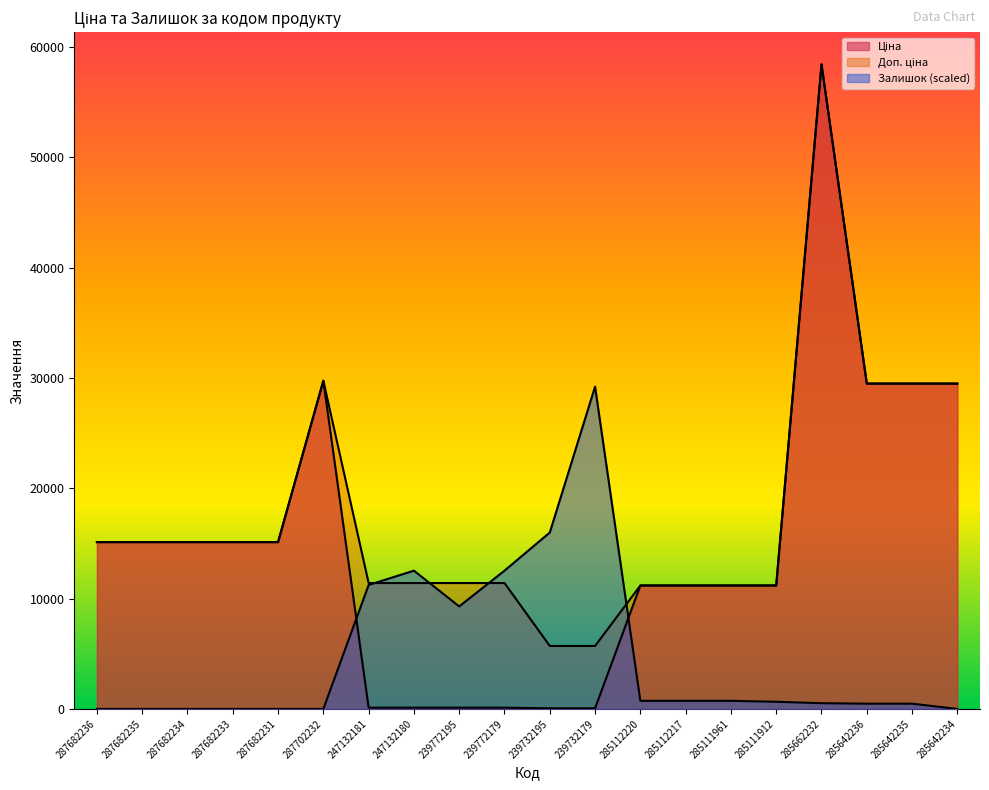

Reading left to right, what are all the values shown in this chart?

Ціна: 15120.0	15120.0	15120.0	15120.0	15120.0	29747.2	114.1	114.1	114.1	114.1	57.0	57.0	11188.2	11188.2	11188.2	11188.2	58426.5	29491.5	29491.5	29491.5
Доп. ціна: 15120.0	15120.0	15120.0	15120.0	15120.0	29747.2	11410.0	11410.0	11410.0	11410.0	5705.0	5705.0	11188.2	11188.2	11188.2	11188.2	58426.5	29491.5	29491.5	29491.5
Залишок: 0.0	0.0	0.0	0.0	0.0	0.0	11235.9	12532.3	9291.2	12532.3	15989.5	29213.3	734.7	734.7	734.7	648.2	518.6	475.4	475.4	0.0